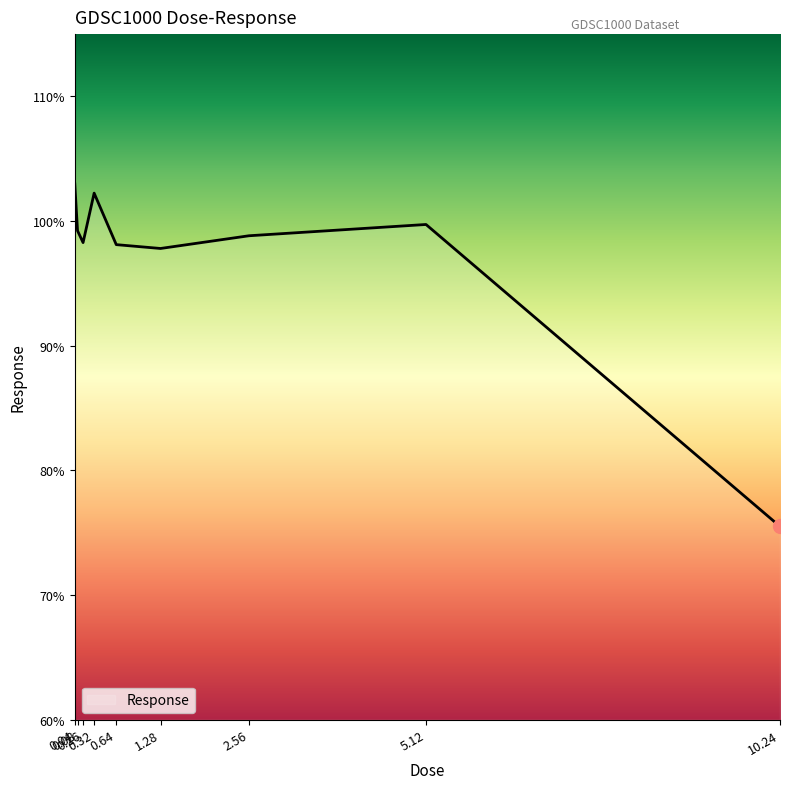

Between 0.08 and 0.04, which is larger?

0.04